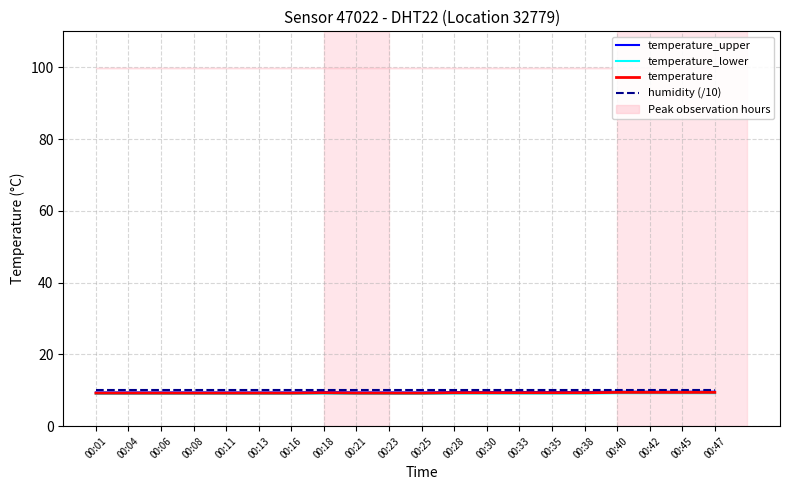

What is the spread (max minus min) of values at 00:01?

1.0